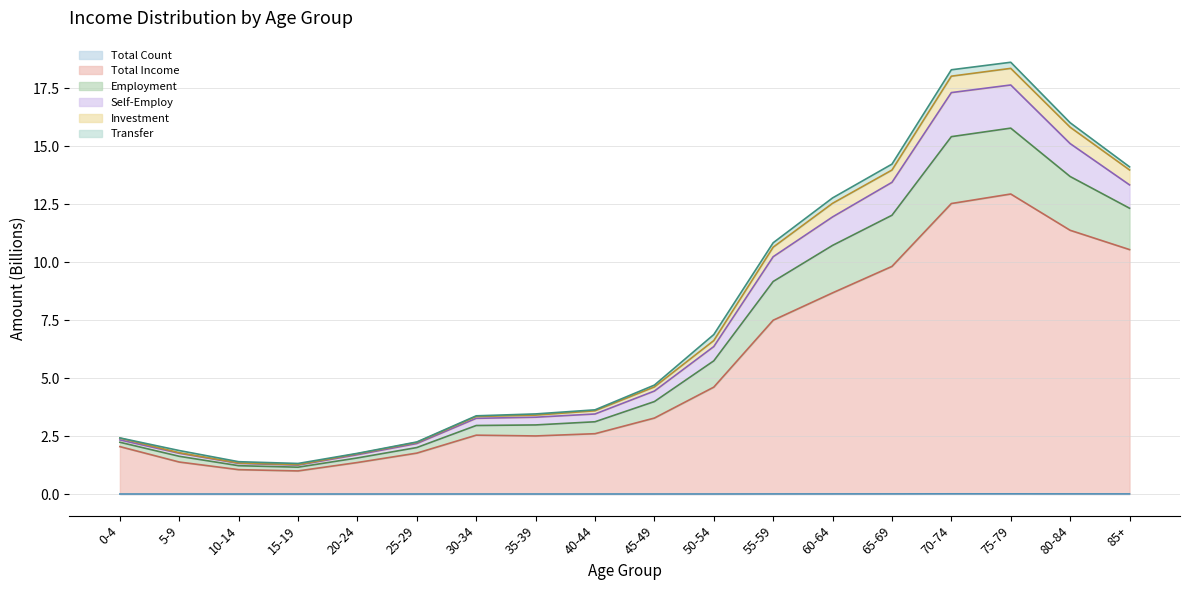

True or false: col_4 (employment income) and col_3 (income total) intersect in this chart.

False